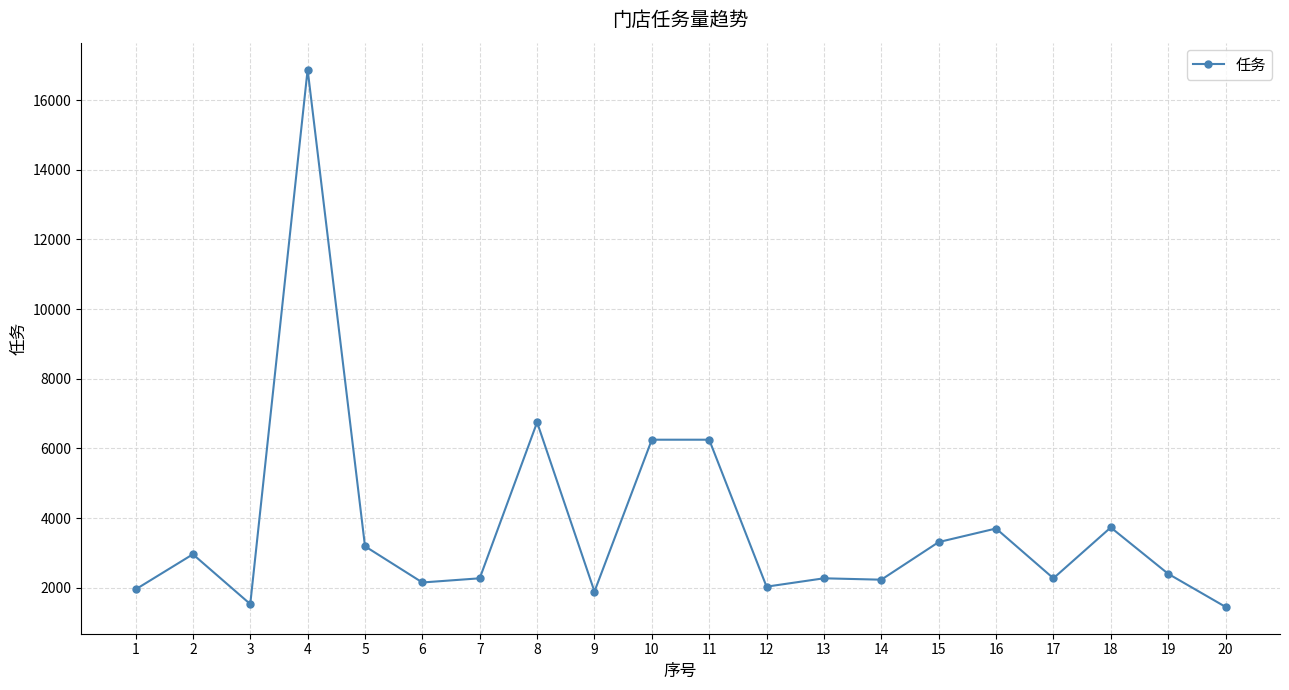

Where is the first local minimum?

3